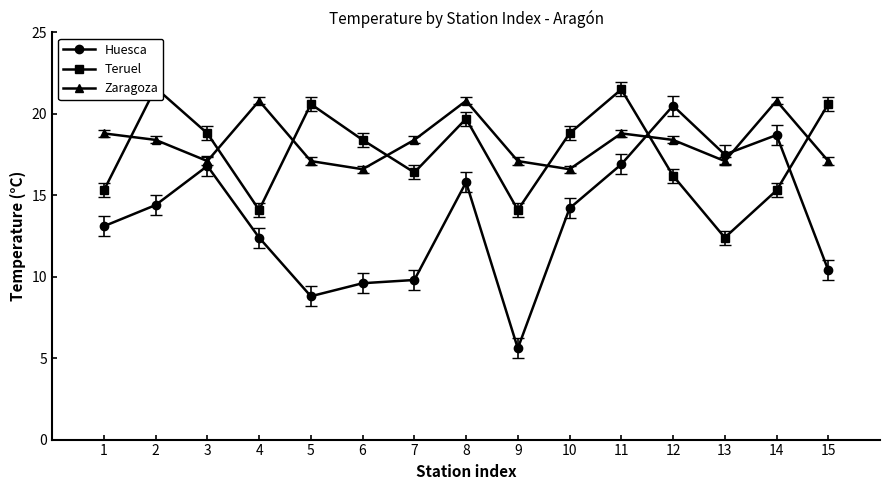

Reading left to right, list all the values displayed in this chart.

Huesca: 13.1	14.4	16.8	12.4	8.8	9.6	9.8	15.8	5.6	14.2	16.9	20.5	17.5	18.7	10.4
Teruel: 15.3	21.6	18.8	14.1	20.6	18.4	16.4	19.7	14.1	18.8	21.5	16.2	12.4	15.3	20.6
Zaragoza: 18.8	18.4	17.1	20.8	17.1	16.6	18.4	20.8	17.1	16.6	18.8	18.4	17.1	20.8	17.1